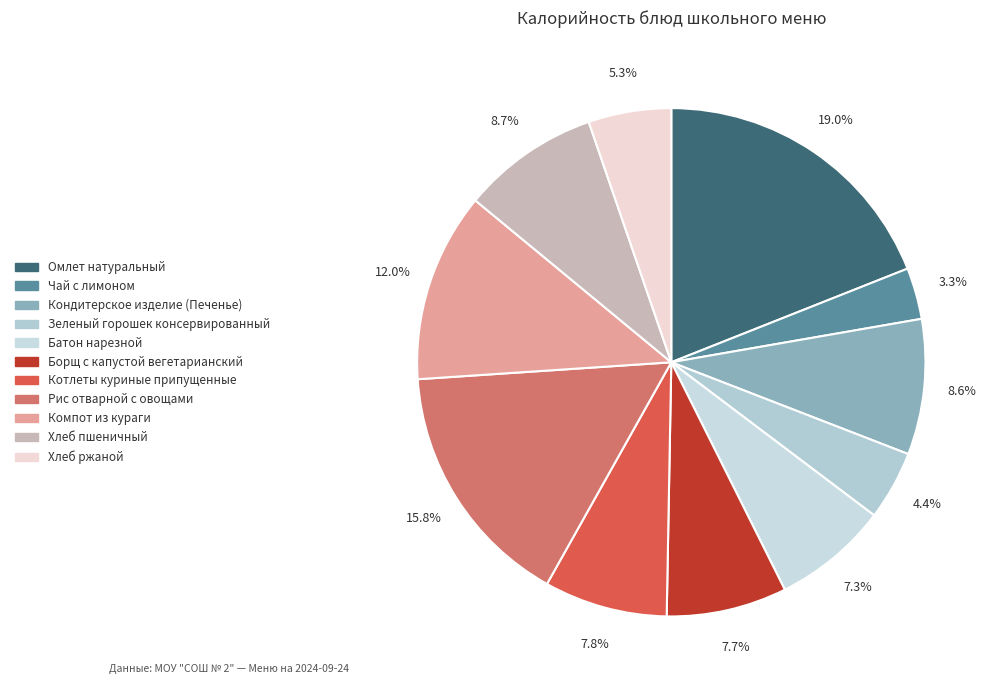

Does any single category account for the majority?

No